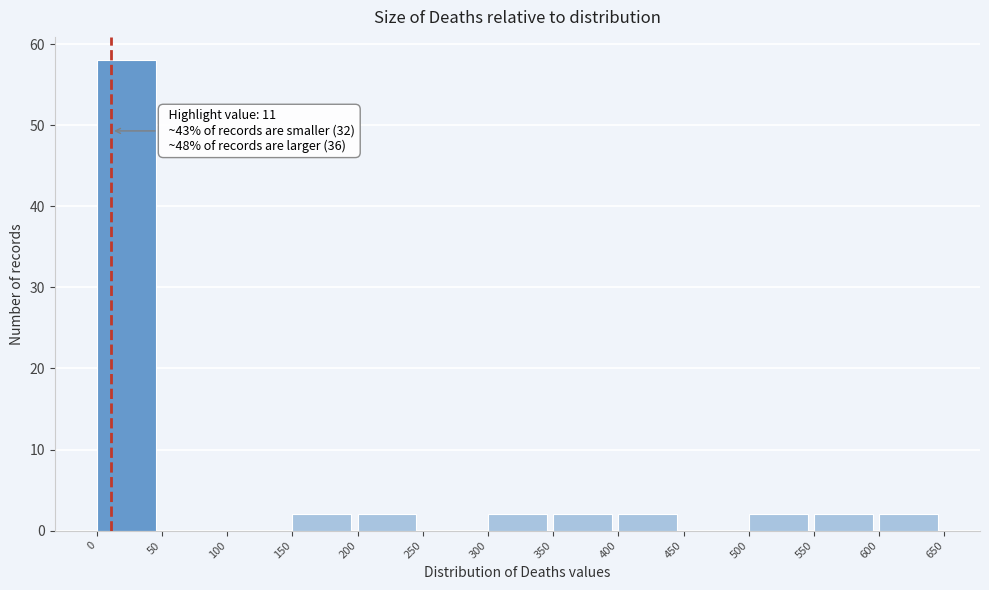

Over which range of the x-axis is the bar tallest?

0 to 50